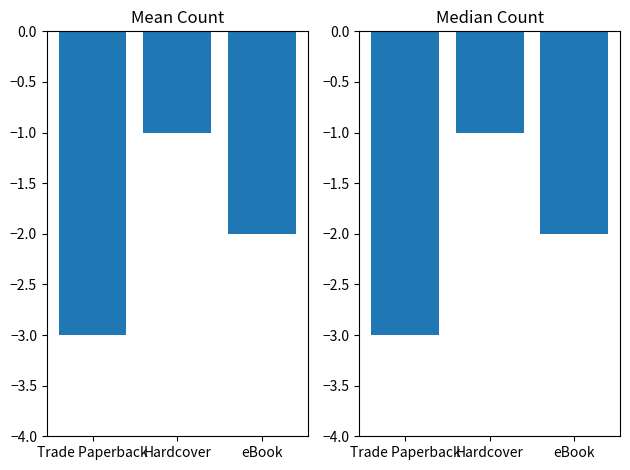

How many values in the Median Count series are below -2?

1